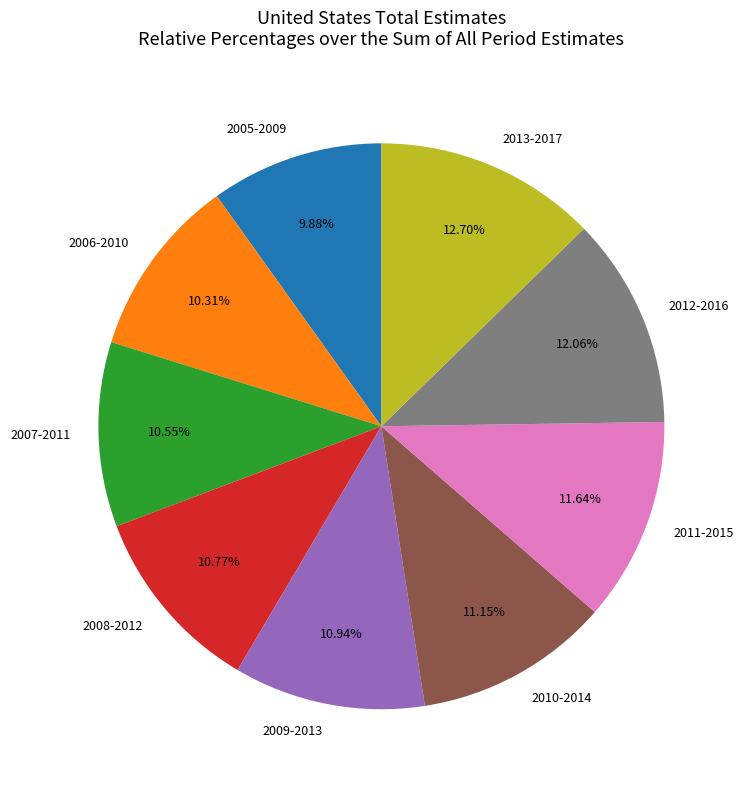

The 2009-2013 slice represents 11% of the pie. True or false?

True